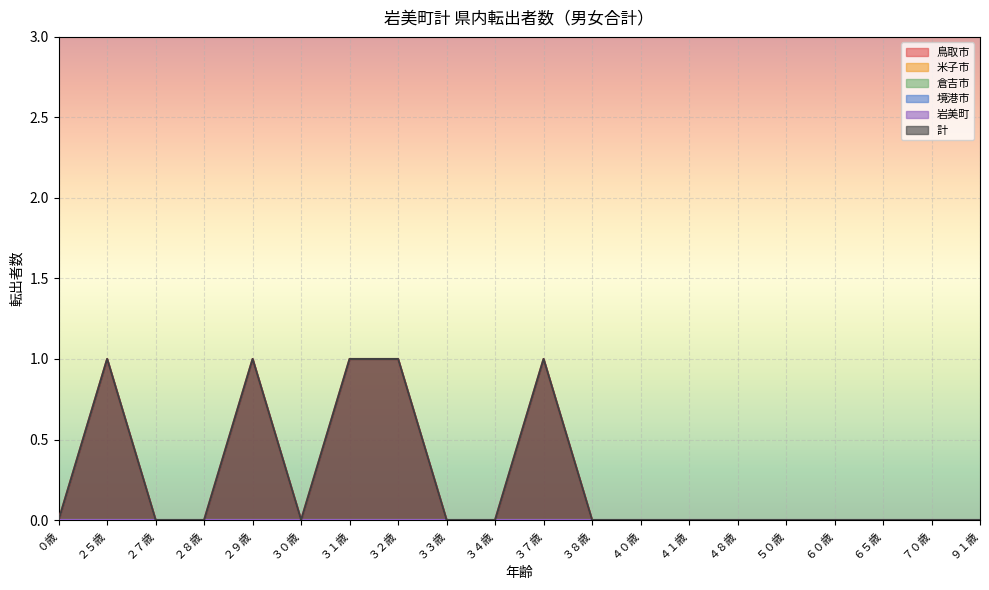

What is the label of the 8th point from the right?

４０歳